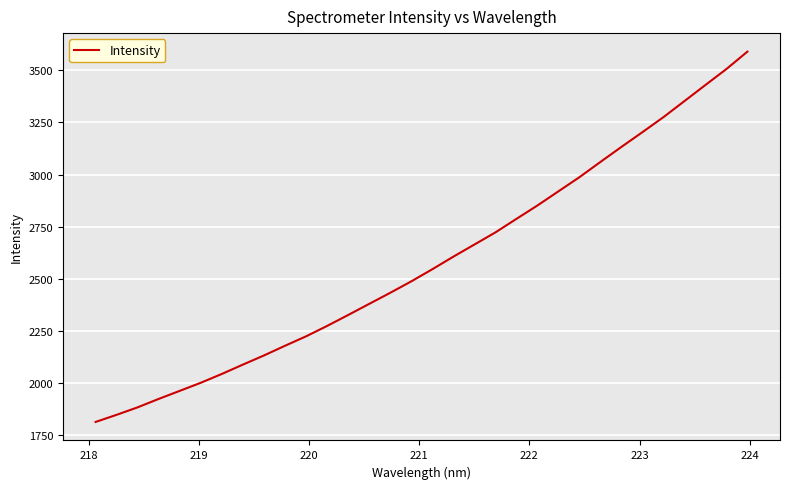

What is the minimum value shown in the chart?

1814.4